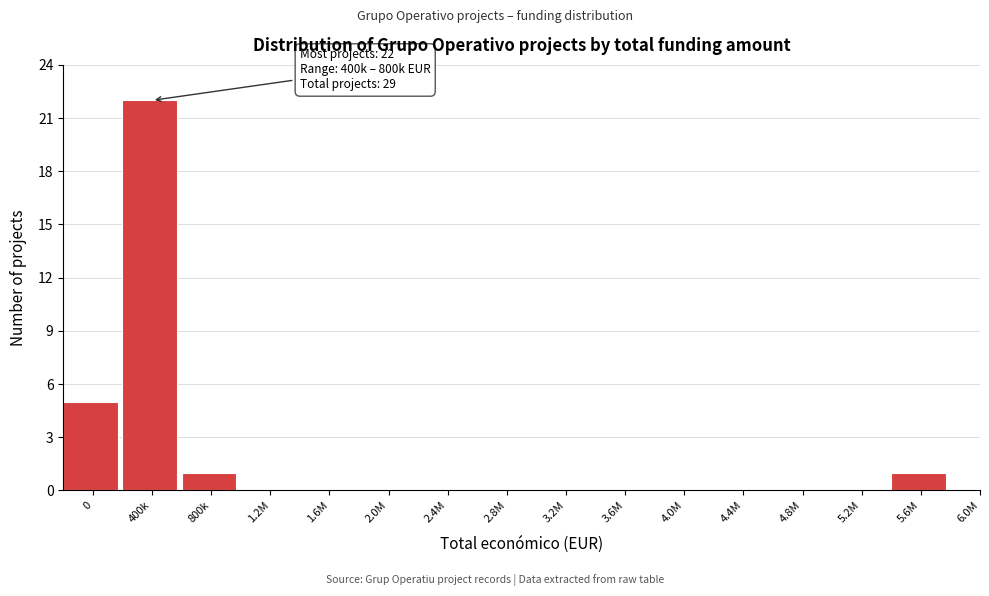

Reading left to right, extract all data points from this chart.

0=5	400k=22	800k=1	1.2M=0	1.6M=0	2.0M=0	2.4M=0	2.8M=0	3.2M=0	3.6M=0	4.0M=0	4.4M=0	4.8M=0	5.2M=0	5.6M=1	6.0M=0